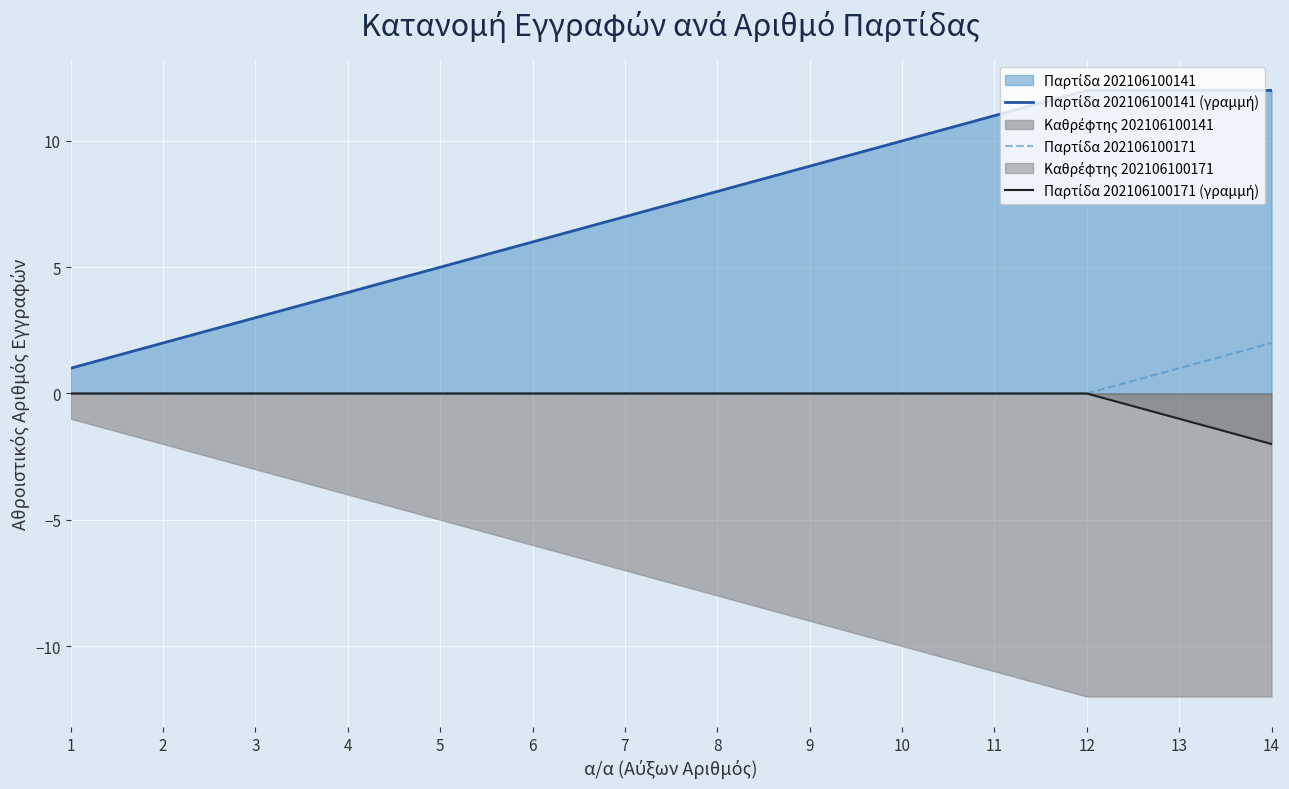

True or false: Παρτίδα 202106100171 (γραμμή) and Παρτίδα 202106100171 cross at least once.

False